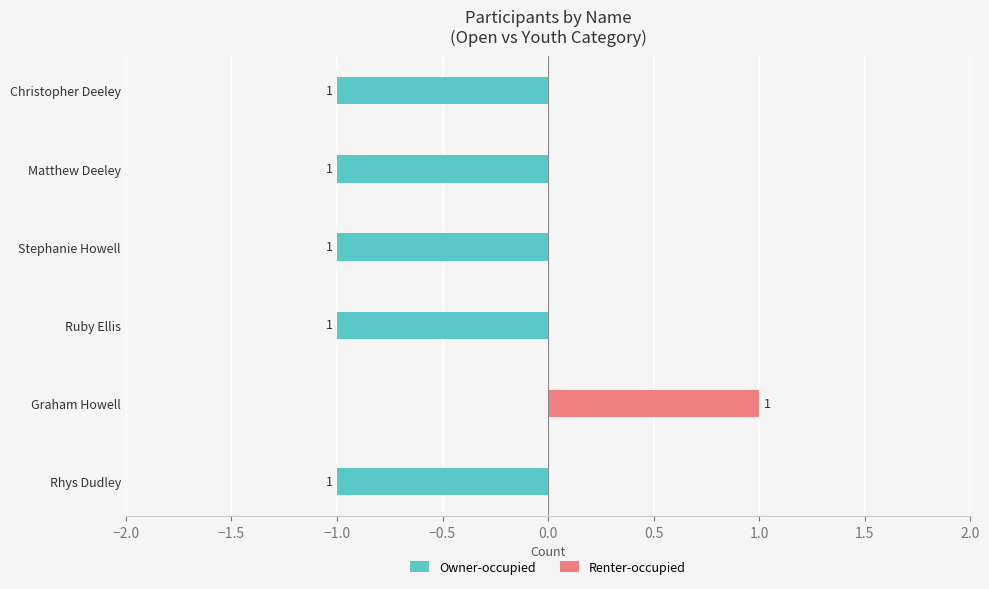

At how many categories does at least one series exceed 0?

1